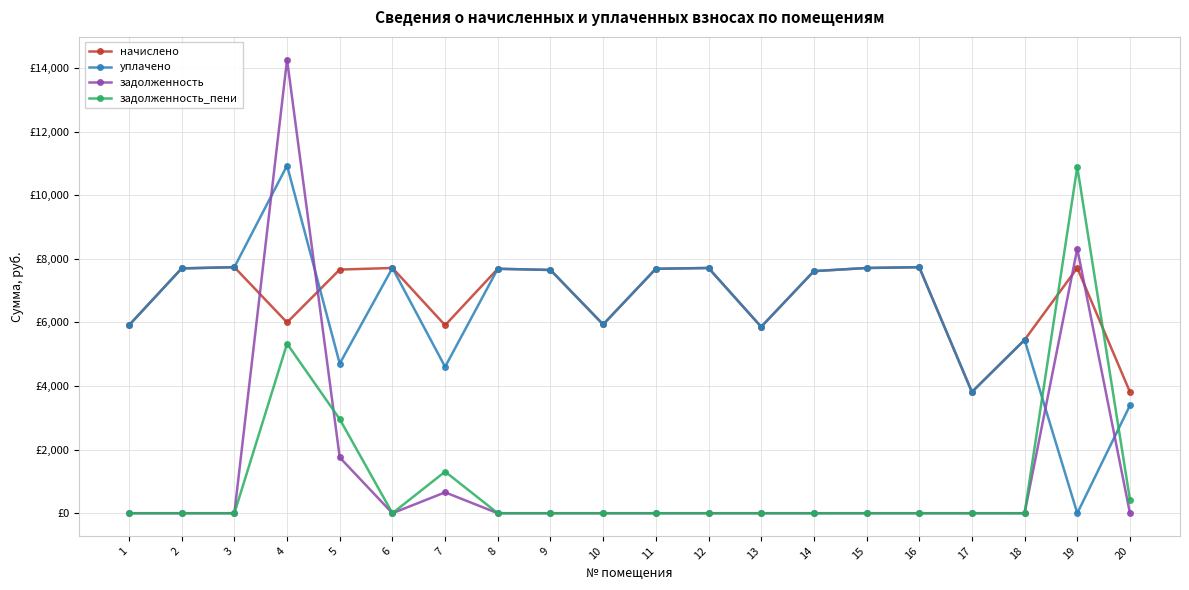

Does the chart have visible grid lines?

Yes